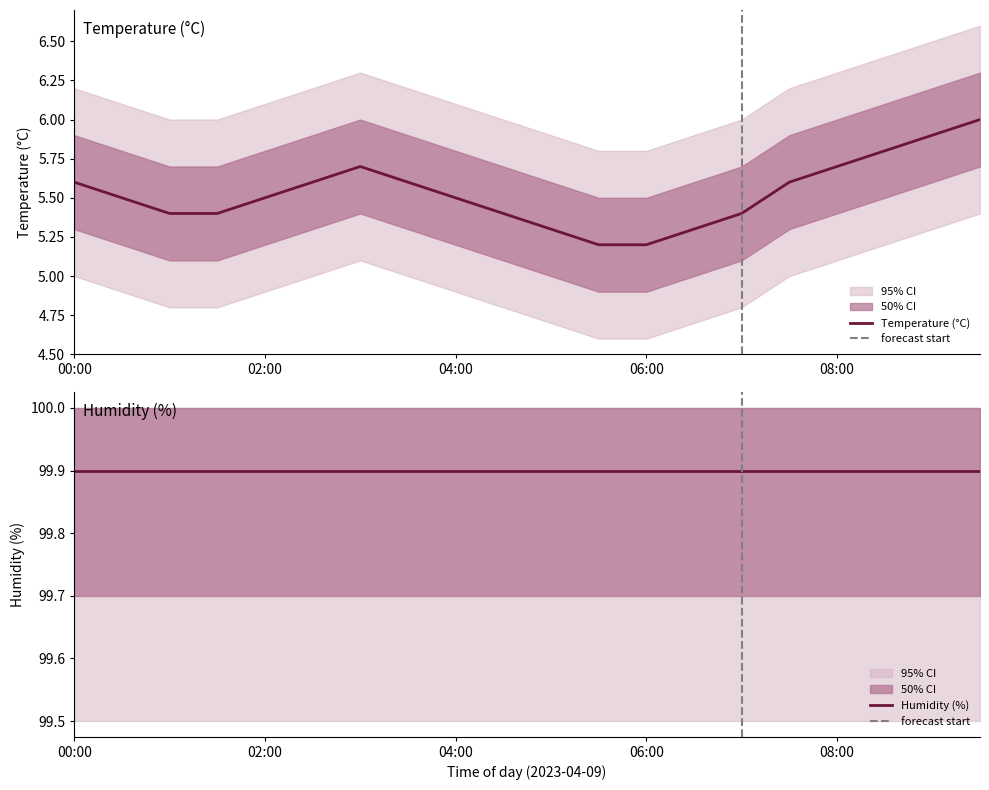

Which has a higher value, 08:30 or 01:30?

08:30